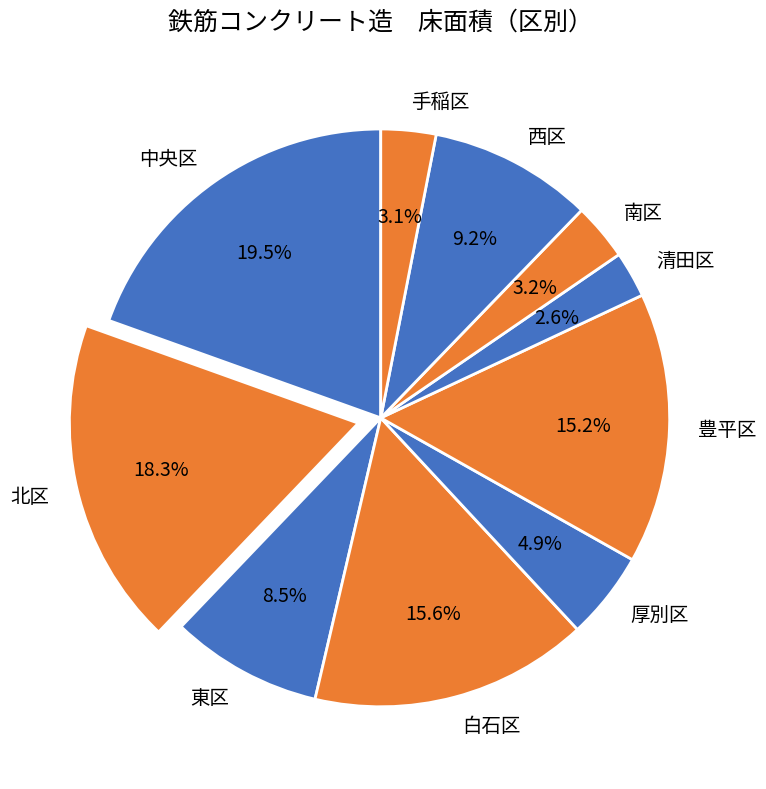

Is it true that 東区 is 1% of the pie?

False